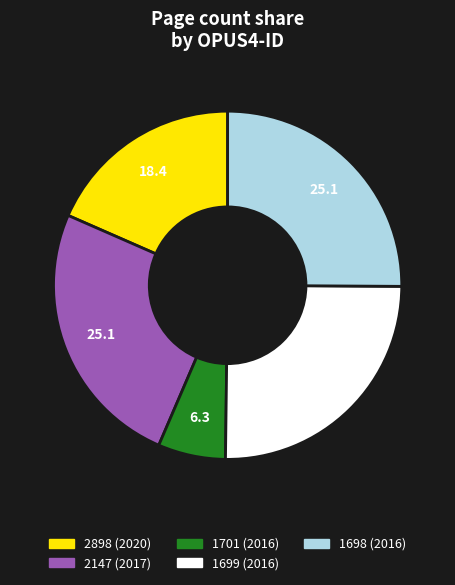

Is there any slice that represents more than half of the pie?

No